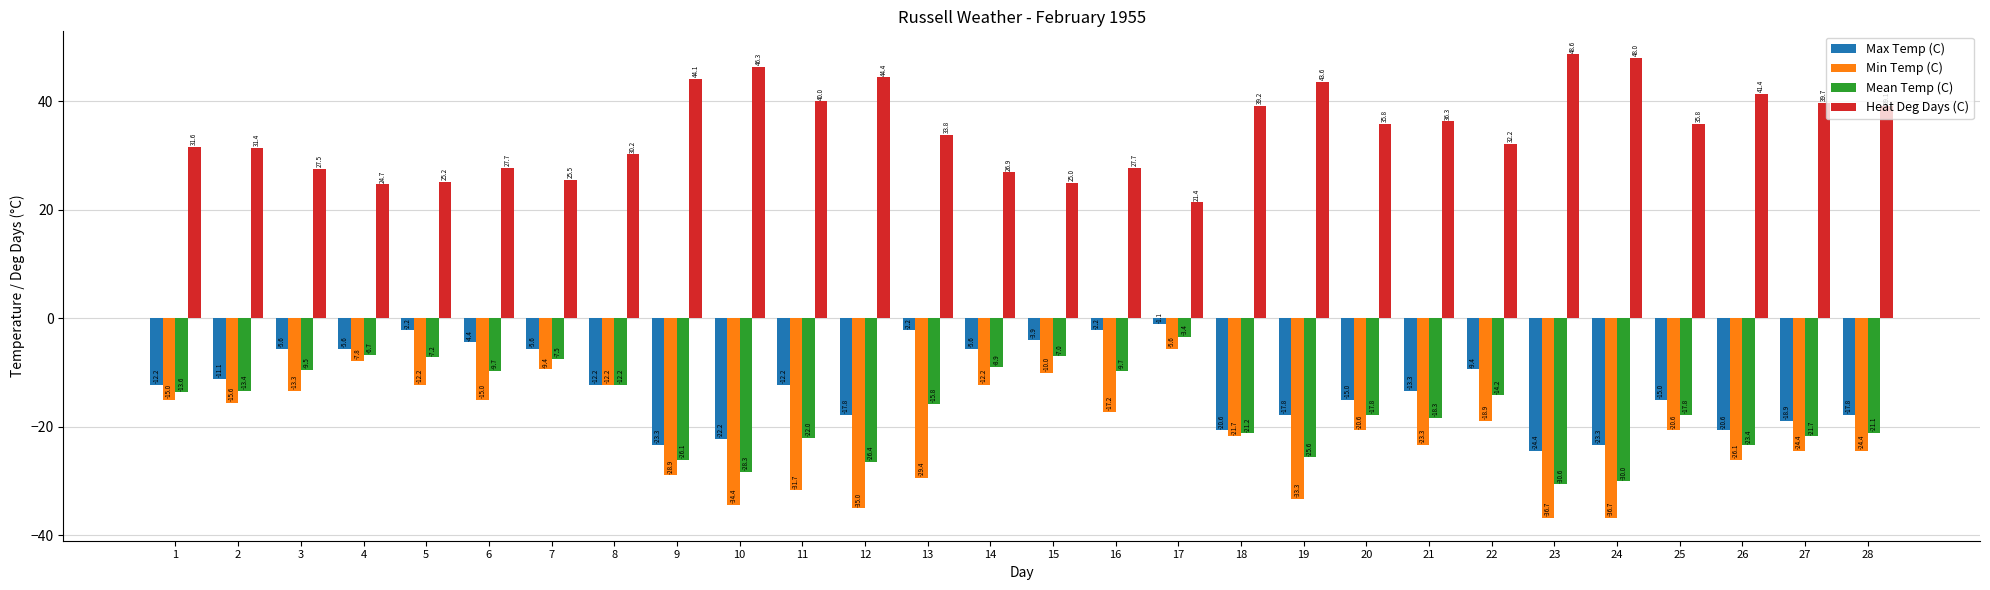

Reading left to right, transcribe all the data shown in this chart.

Max Temp (C): 1=-12.2	2=-11.1	3=-5.6	4=-5.6	5=-2.2	6=-4.4	7=-5.6	8=-12.2	9=-23.3	10=-22.2	11=-12.2	12=-17.8	13=-2.2	14=-5.6	15=-3.9	16=-2.2	17=-1.1	18=-20.6	19=-17.8	20=-15.0	21=-13.3	22=-9.4	23=-24.4	24=-23.3	25=-15.0	26=-20.6	27=-18.9	28=-17.8
Min Temp (C): 1=-15.0	2=-15.6	3=-13.3	4=-7.8	5=-12.2	6=-15.0	7=-9.4	8=-12.2	9=-28.9	10=-34.4	11=-31.7	12=-35.0	13=-29.4	14=-12.2	15=-10.0	16=-17.2	17=-5.6	18=-21.7	19=-33.3	20=-20.6	21=-23.3	22=-18.9	23=-36.7	24=-36.7	25=-20.6	26=-26.1	27=-24.4	28=-24.4
Mean Temp (C): 1=-13.6	2=-13.4	3=-9.5	4=-6.7	5=-7.2	6=-9.7	7=-7.5	8=-12.2	9=-26.1	10=-28.3	11=-22.0	12=-26.4	13=-15.8	14=-8.9	15=-7.0	16=-9.7	17=-3.4	18=-21.2	19=-25.6	20=-17.8	21=-18.3	22=-14.2	23=-30.6	24=-30.0	25=-17.8	26=-23.4	27=-21.7	28=-21.1
Heat Deg Days (C): 1=31.6	2=31.4	3=27.5	4=24.7	5=25.2	6=27.7	7=25.5	8=30.2	9=44.1	10=46.3	11=40.0	12=44.4	13=33.8	14=26.9	15=25.0	16=27.7	17=21.4	18=39.2	19=43.6	20=35.8	21=36.3	22=32.2	23=48.6	24=48.0	25=35.8	26=41.4	27=39.7	28=39.1